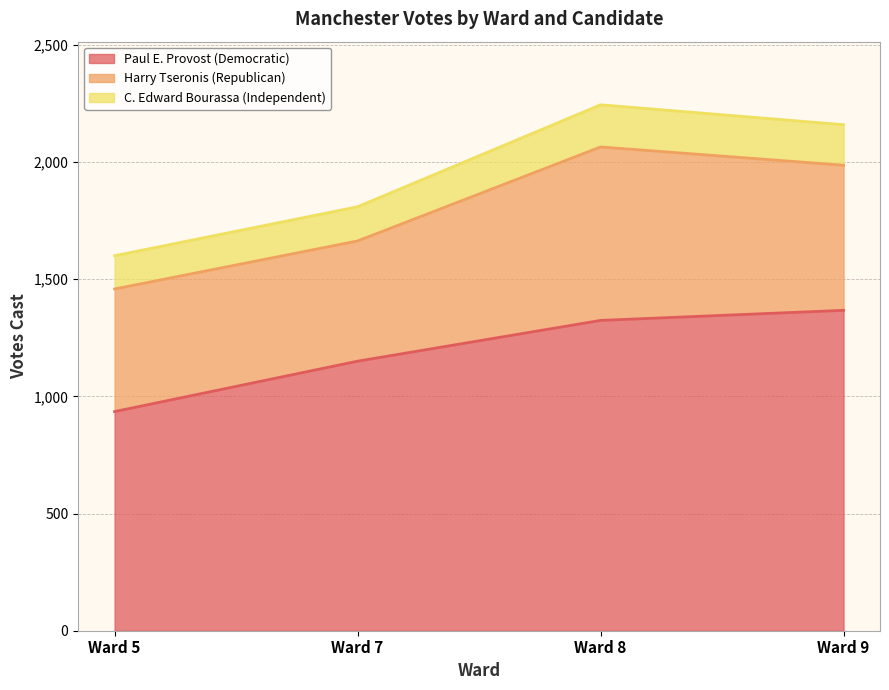

True or false: C. Edward Bourassa (Independent) and Harry Tseronis (Republican) intersect in this chart.

False